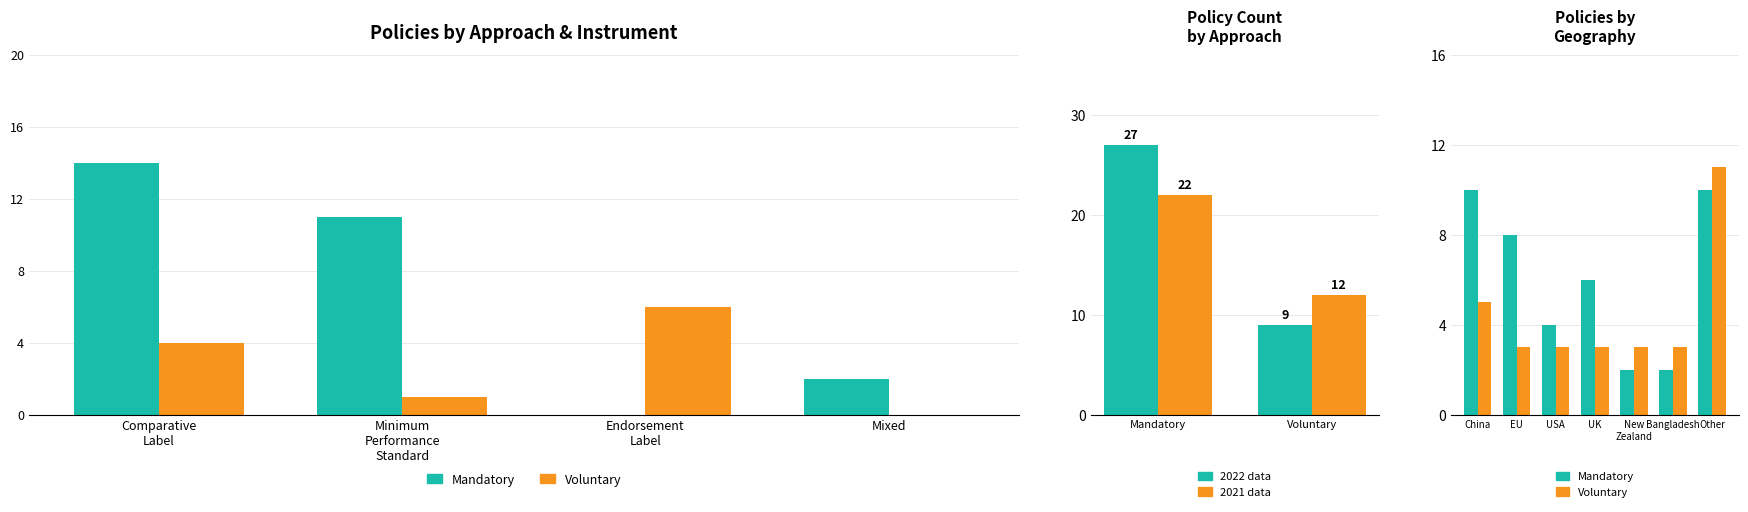

Reading right to left, transcribe all the data shown in this chart.

Mandatory: 10	2	2	6	4	8	10
Voluntary: 11	3	3	3	3	3	5